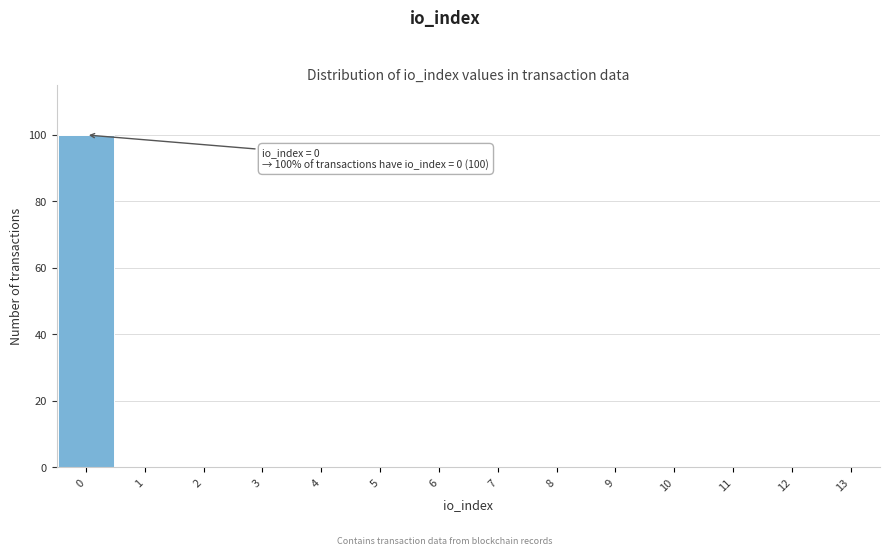

Which range on the x-axis has the tallest bar?

-0.5 to 0.5